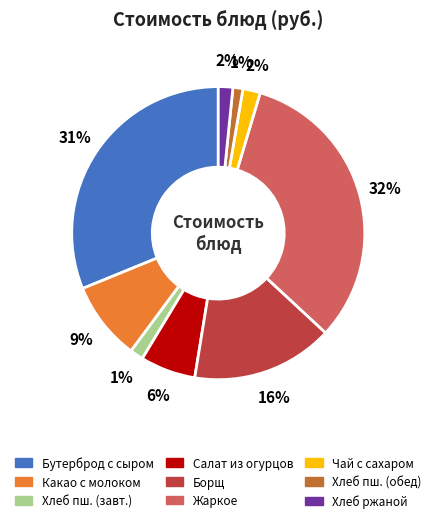

To the nearest percent, what is the average slice percentage?

11%